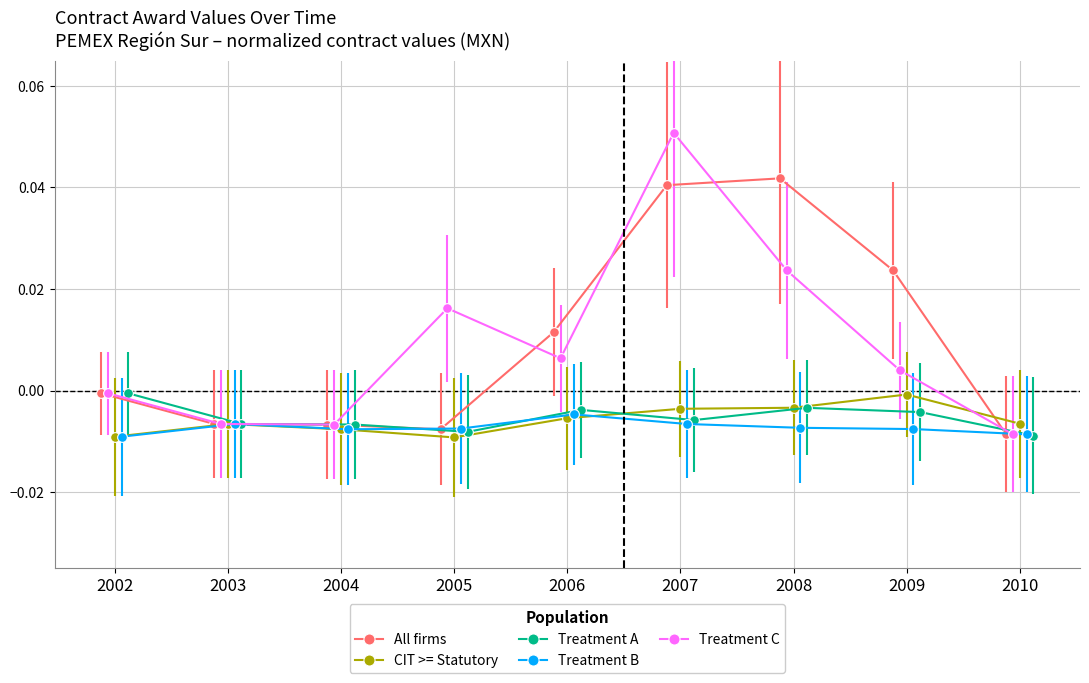

Which series has the largest total across all categories?

All firms